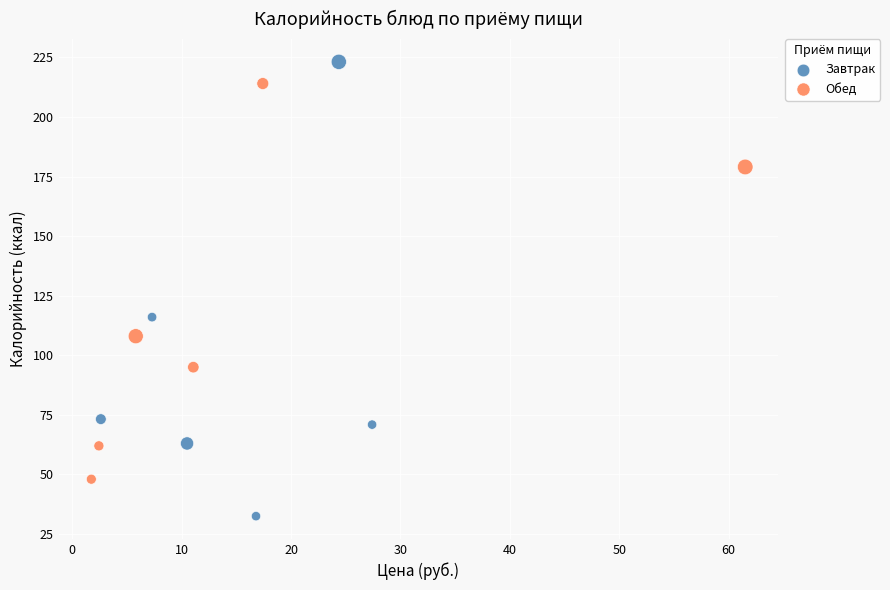

Which series has the widest spread of Y values?

Завтрак